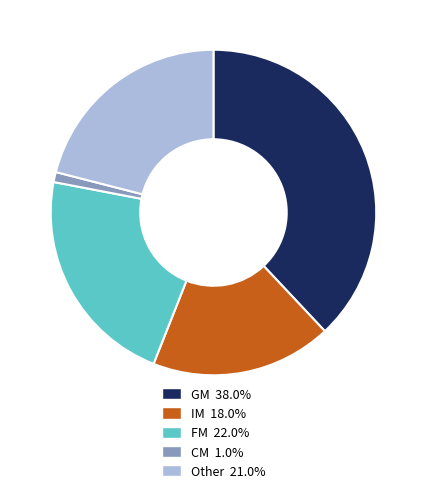

Is there any slice that represents more than half of the pie?

No